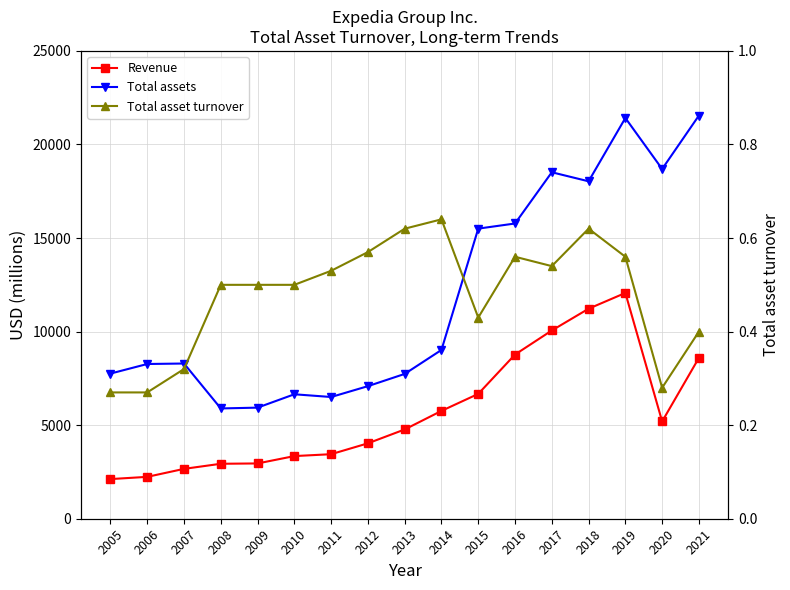

How many categories are shown in the chart?

17